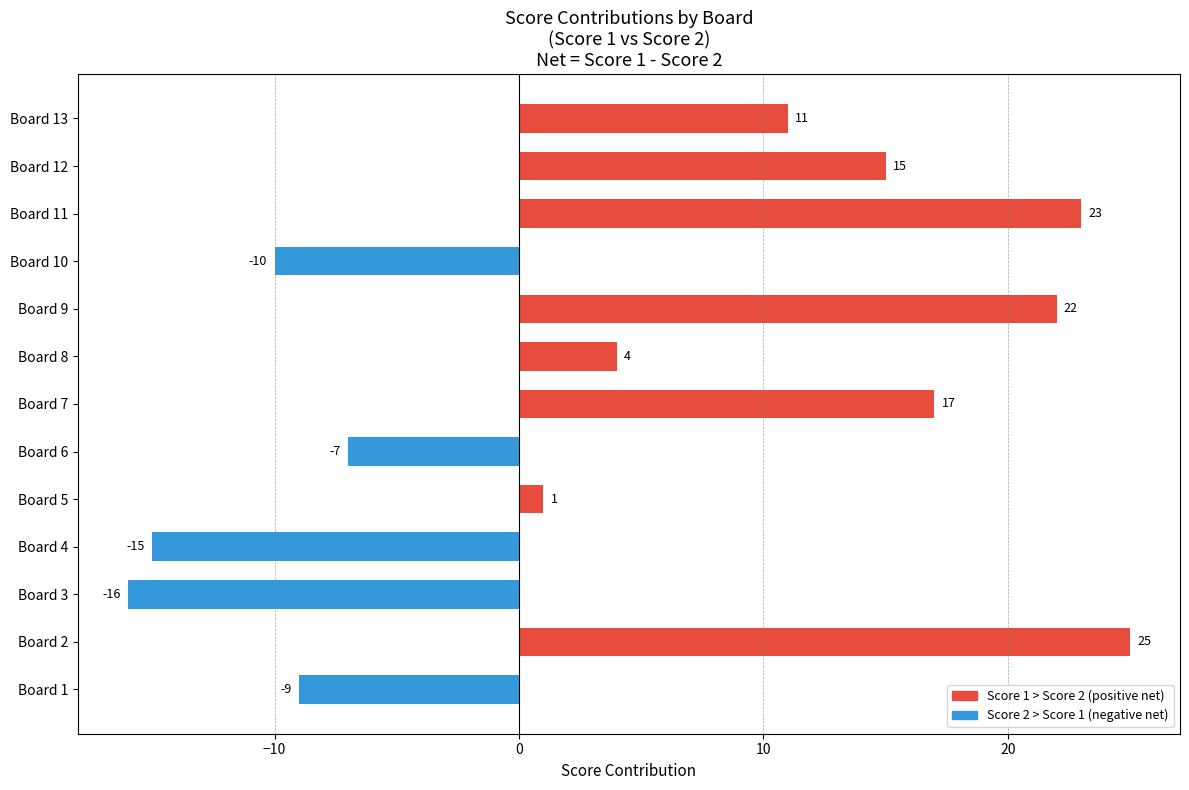

Reading top to bottom, what are all the values shown in this chart?

Board 13=11	Board 12=15	Board 11=23	Board 10=-10	Board 9=22	Board 8=4	Board 7=17	Board 6=-7	Board 5=1	Board 4=-15	Board 3=-16	Board 2=25	Board 1=-9